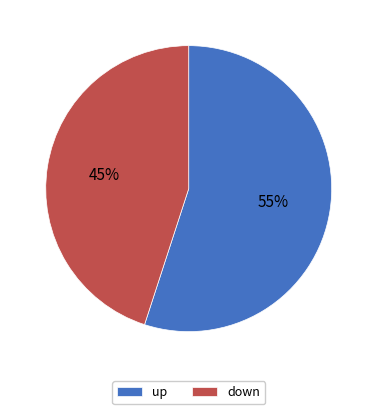

What is the smallest slice in the pie chart?

down